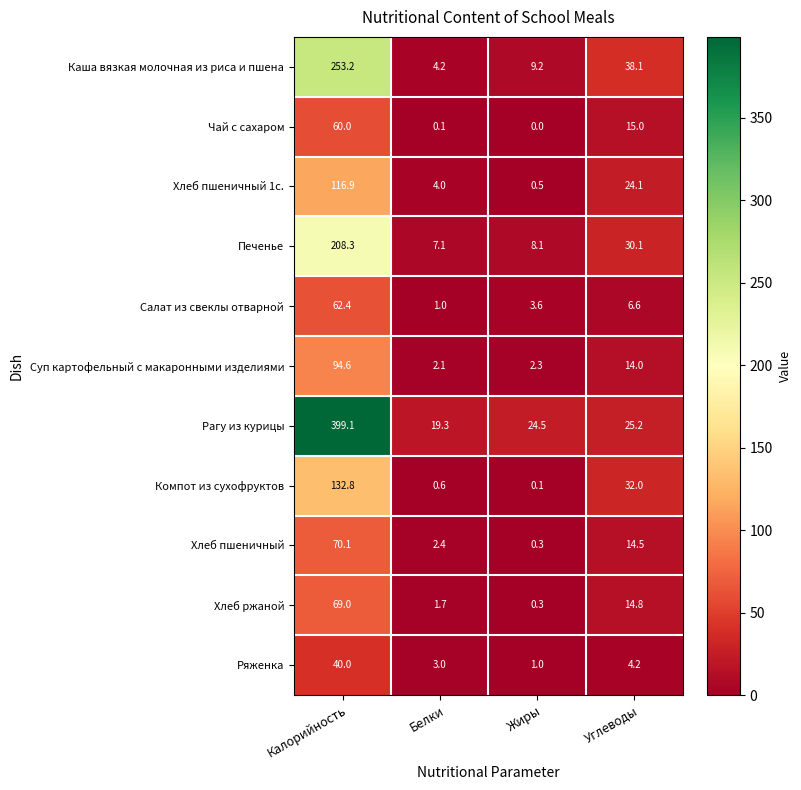

What is the maximum value for Хлеб ржаной?

69.0